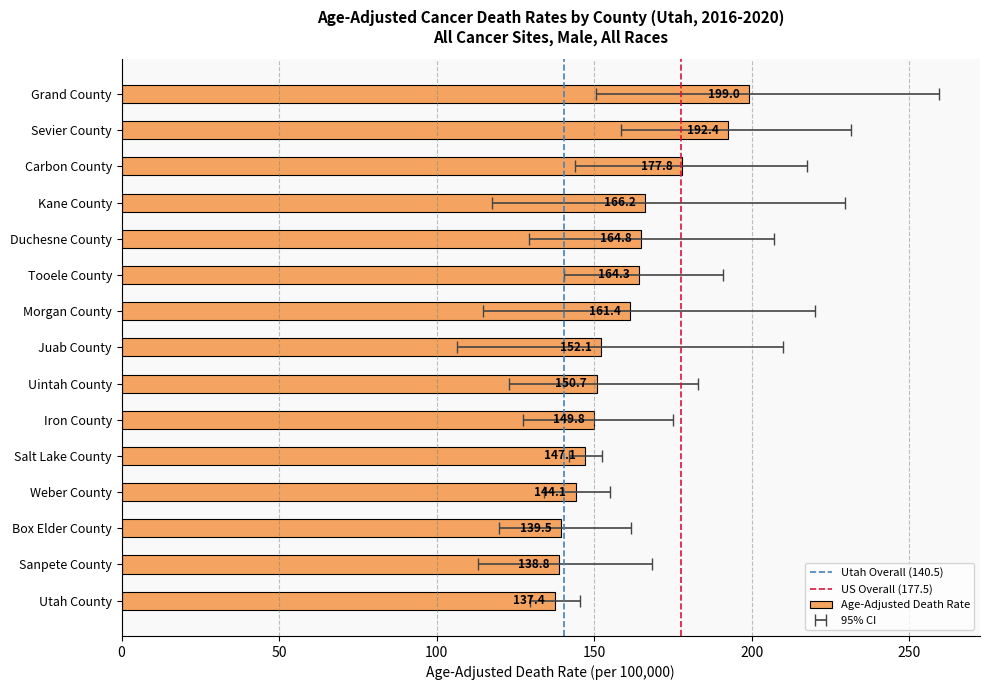

True or false: the data shows 100.5 at Weber County.

False